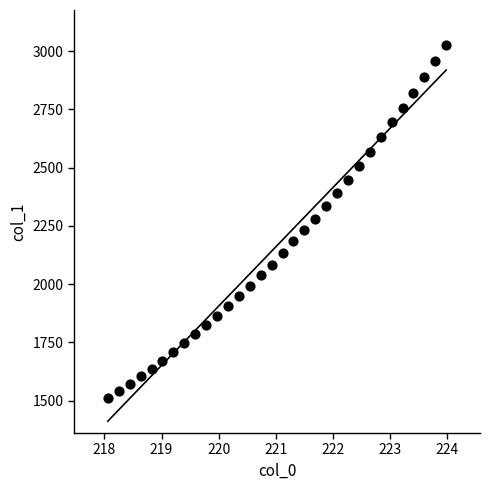

What is the range of X values (max minus min)?

5.9